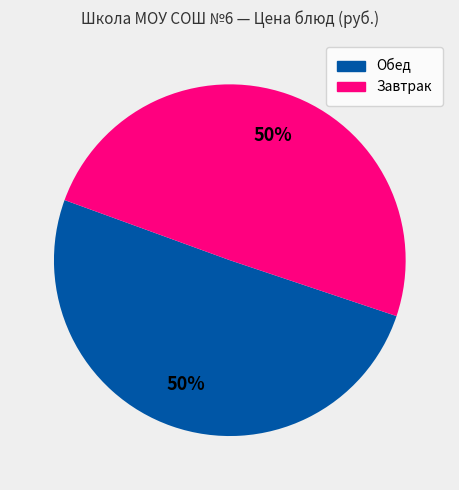

To the nearest percent, what is the average slice percentage?

50%